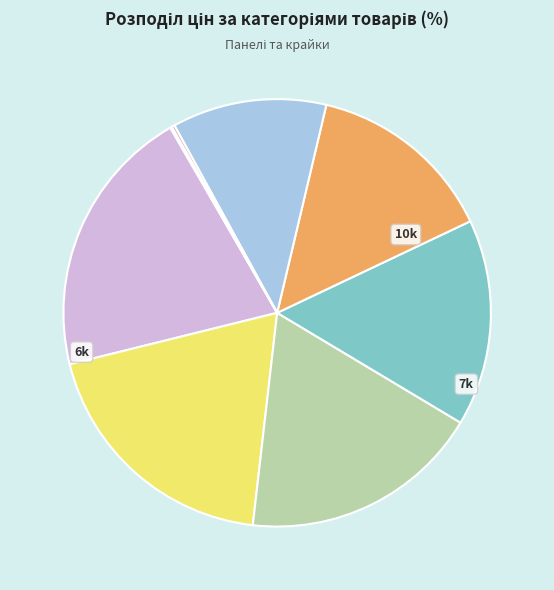

Count the number of slices in the pie.

8